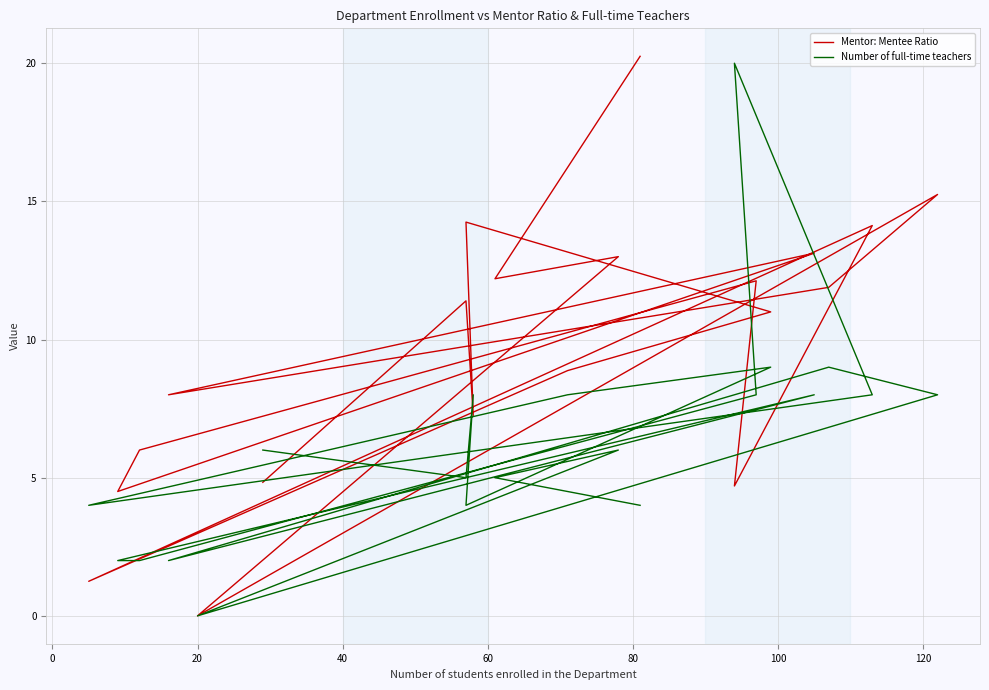

What is the sum of all Mentor: Mentee Ratio values?

194.0